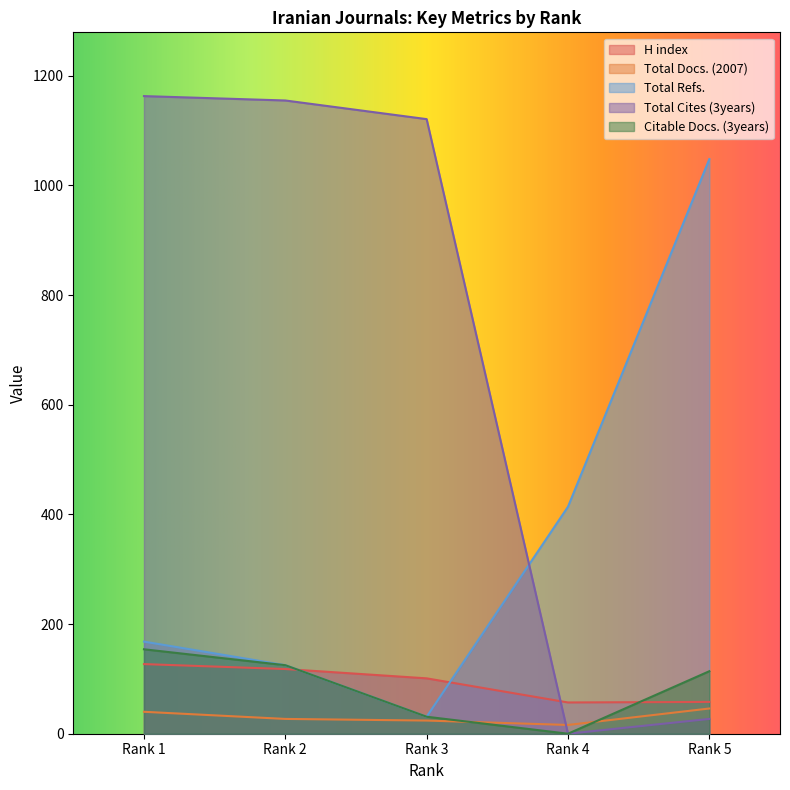

Rank the series at Rank 5 from highest to lowest value.

Total Refs., Citable Docs. (3years), H index, Total Docs. (2007), Total Cites (3years)